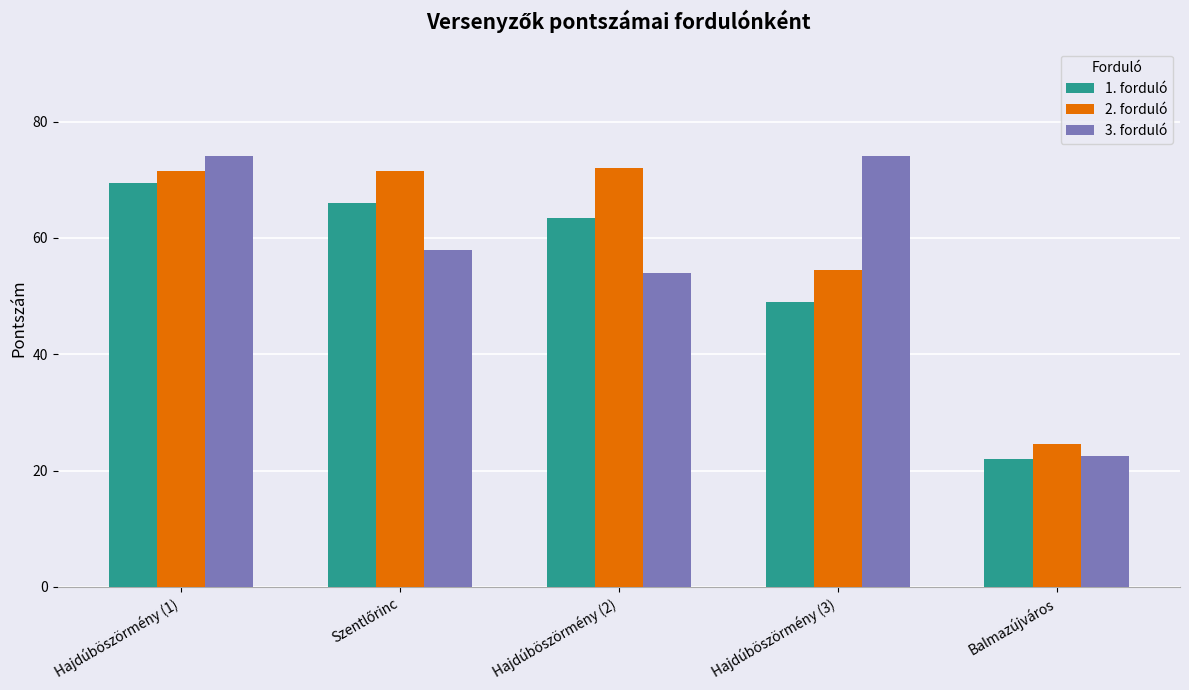

Is the value of 3. forduló at Hajdúböszörmény (2) greater than the value of 2. forduló at Hajdúböszörmény (2)?

No